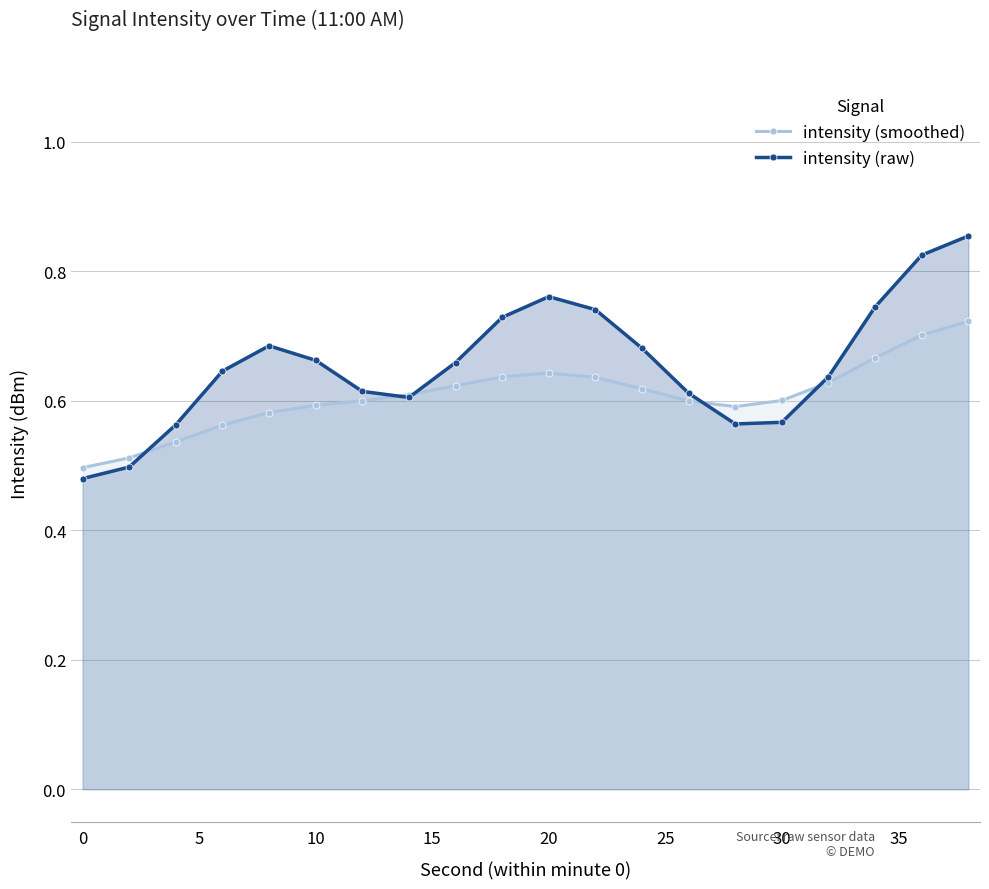

What are all the series names shown in the legend?

intensity (smoothed), intensity (raw)